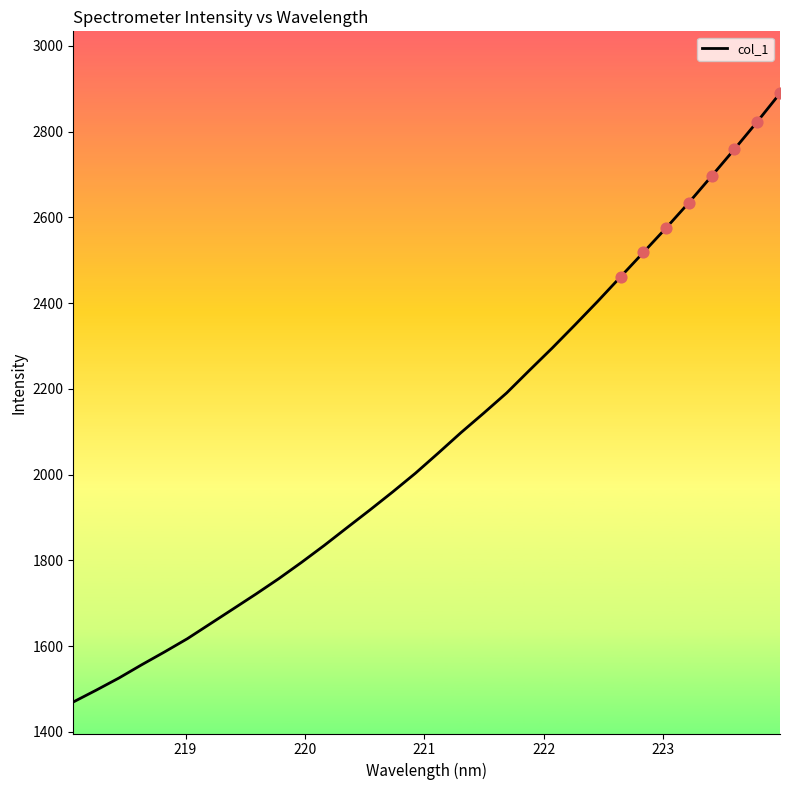

What is the smallest value displayed?

1469.7